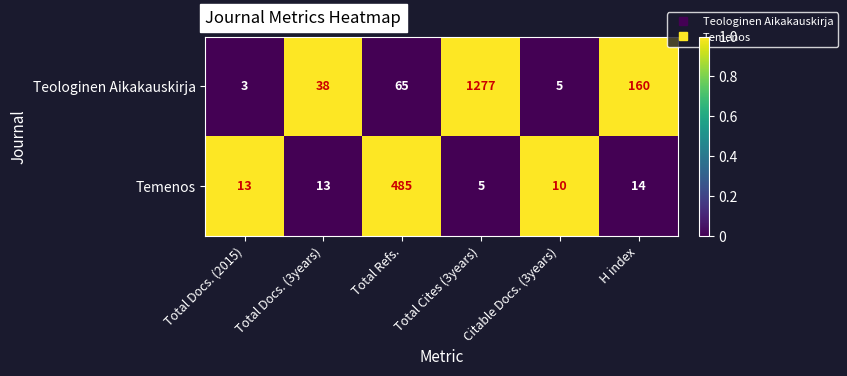

At Total Docs. (2015), list the series in order from smallest to largest.

Teologinen Aikakauskirja, Temenos